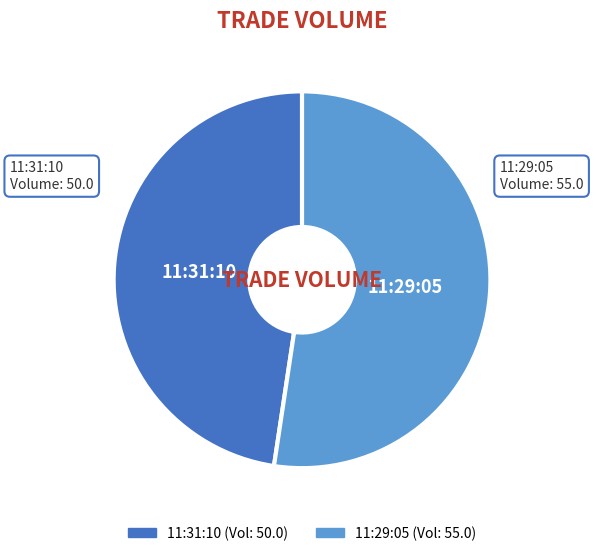

How many slices are in this pie chart?

2